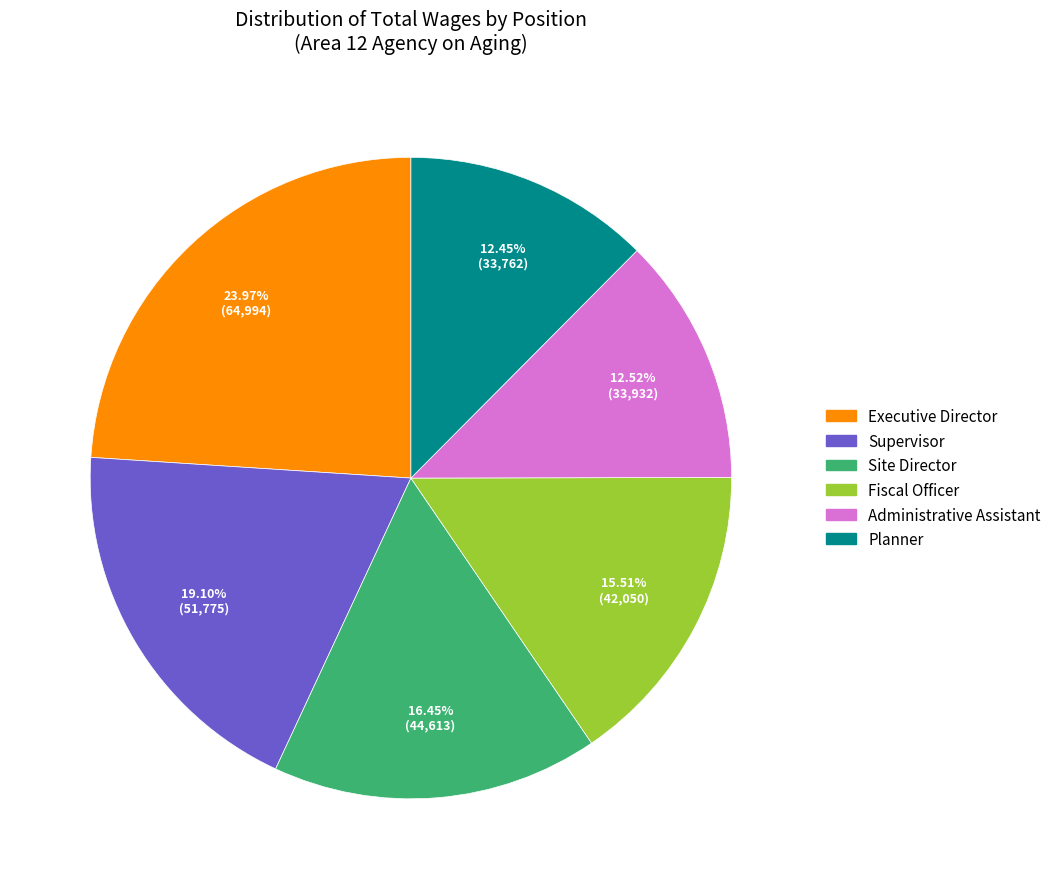

Is it true that Administrative Assistant is 13% of the pie?

True